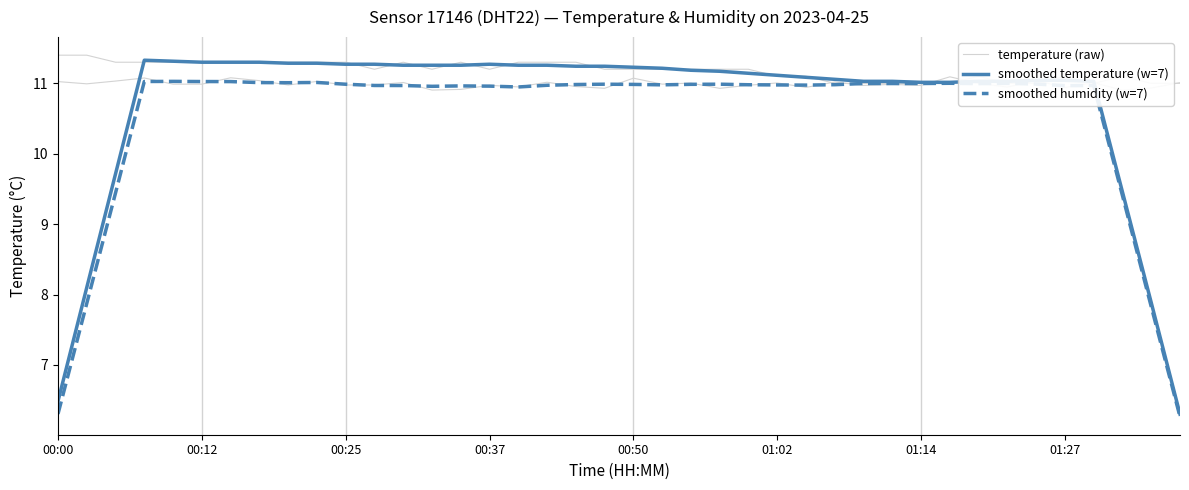

Is it true that smoothed temperature (w=7) equals 14.8 at 01:02?

False